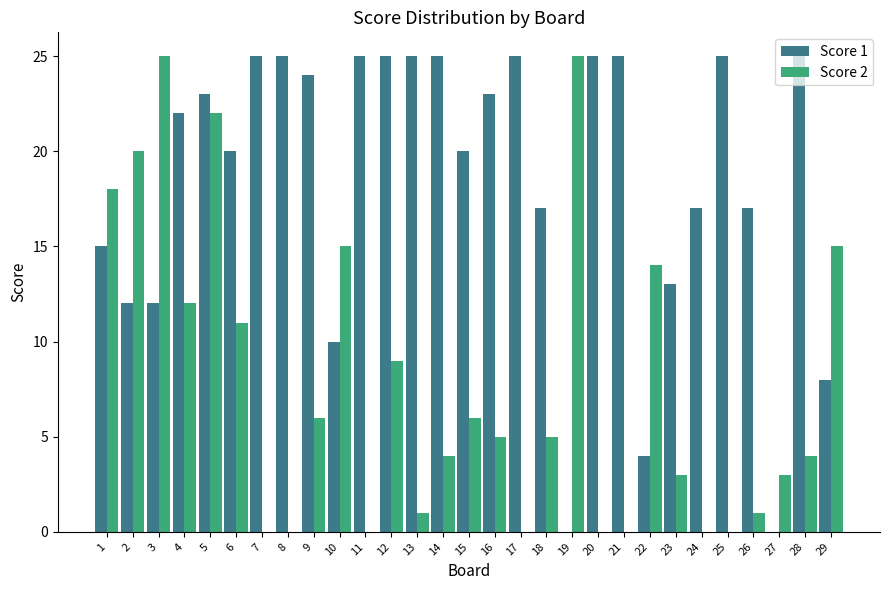

What is the highest value of the Score 2 series?

25